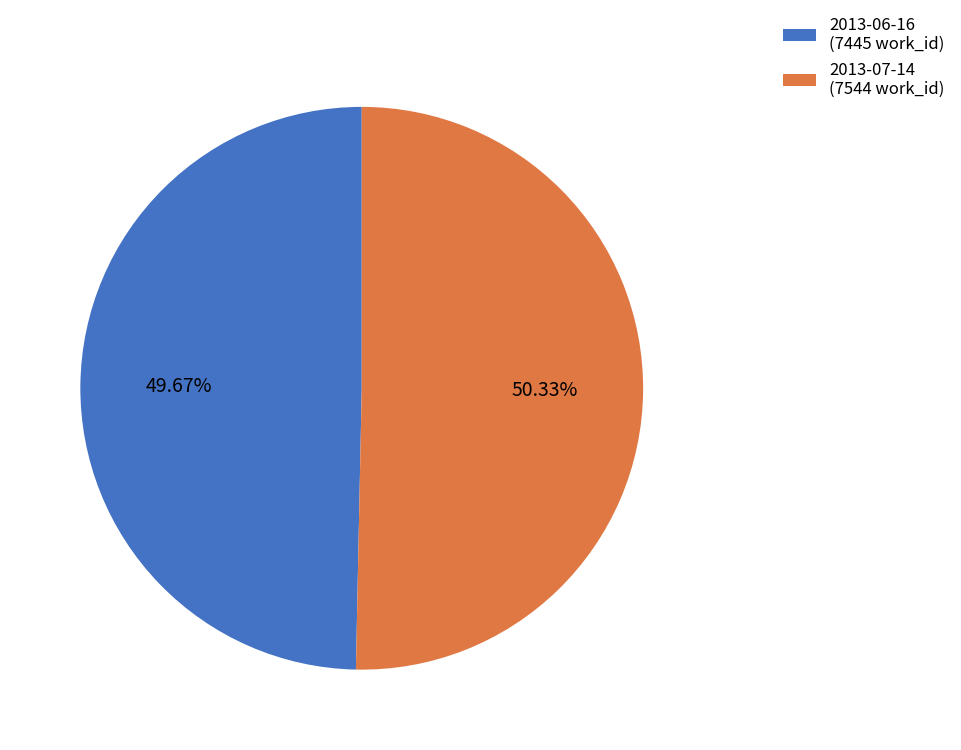

Which slice is the smallest?

2013-06-16